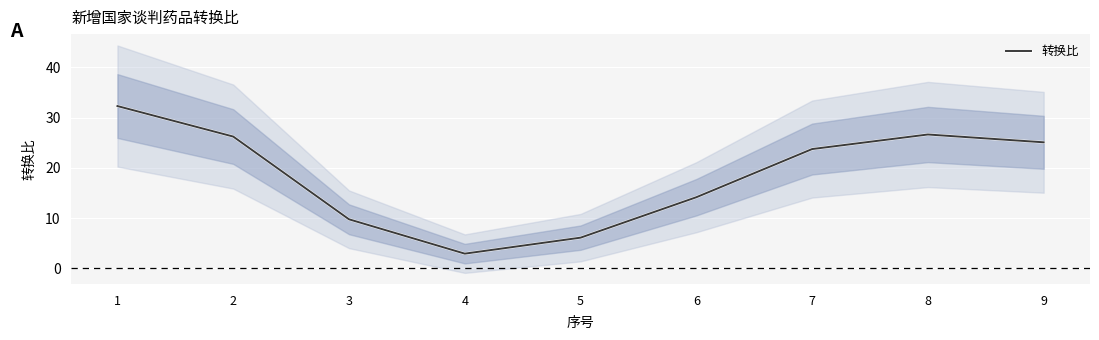

Rank the categories by value from lowest to highest.

4, 5, 3, 6, 7, 9, 2, 8, 1